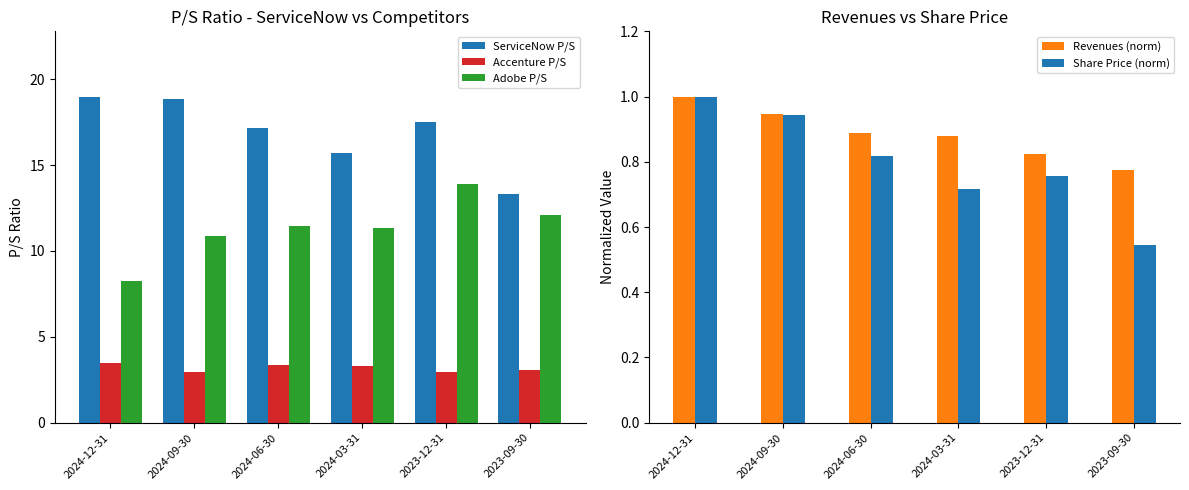

Which has a higher value, 2024-12-31 or 2024-03-31?

2024-12-31